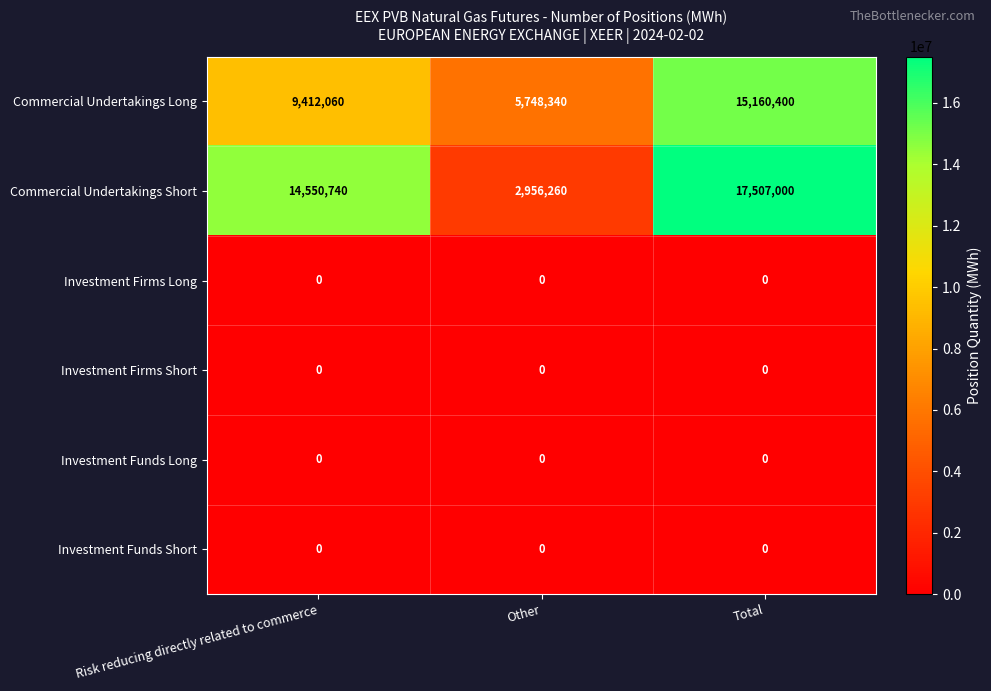

At which category is the sum across all series the highest?

Total